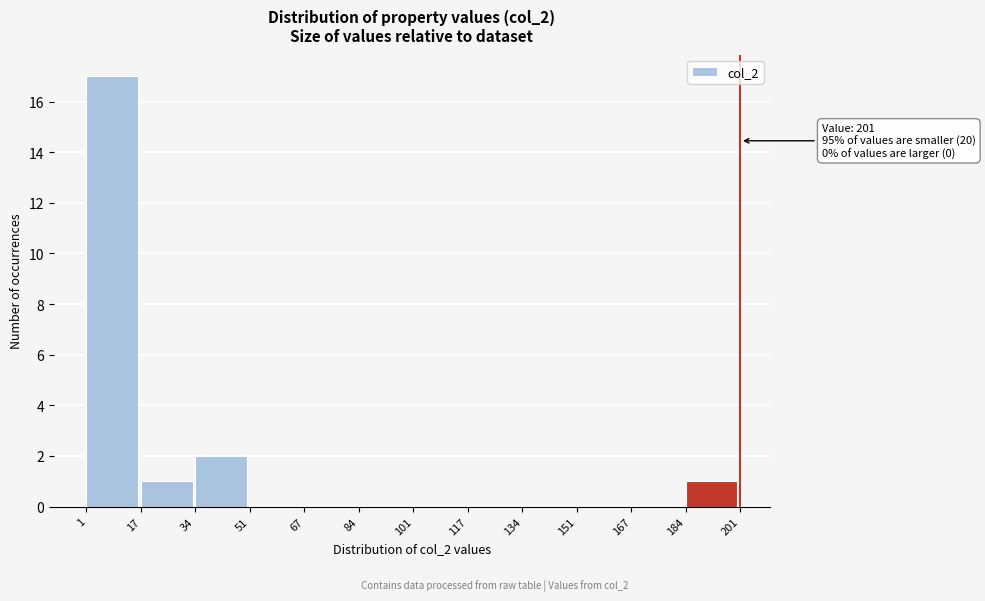

Over which range of the x-axis is the bar tallest?

1 to 17